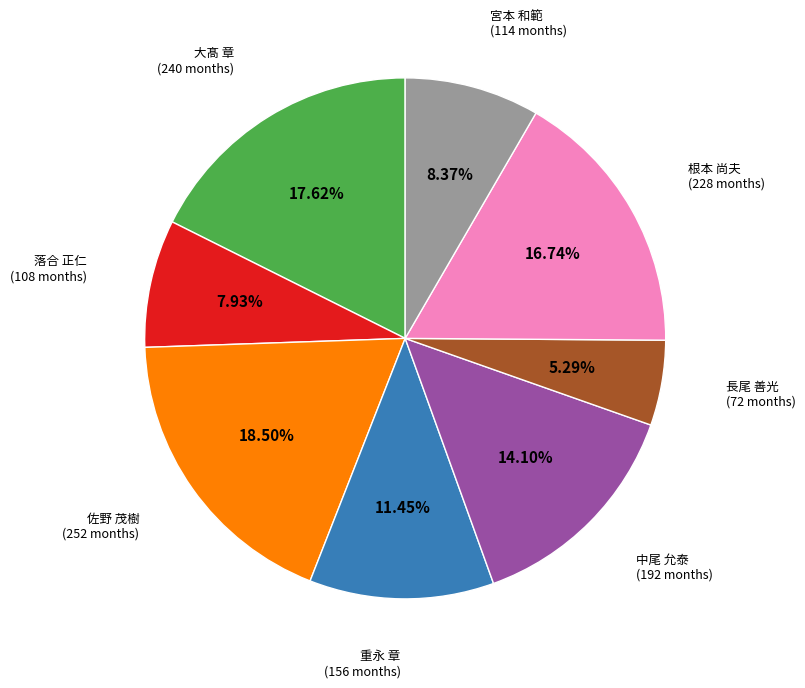

Does any single category account for the majority?

No